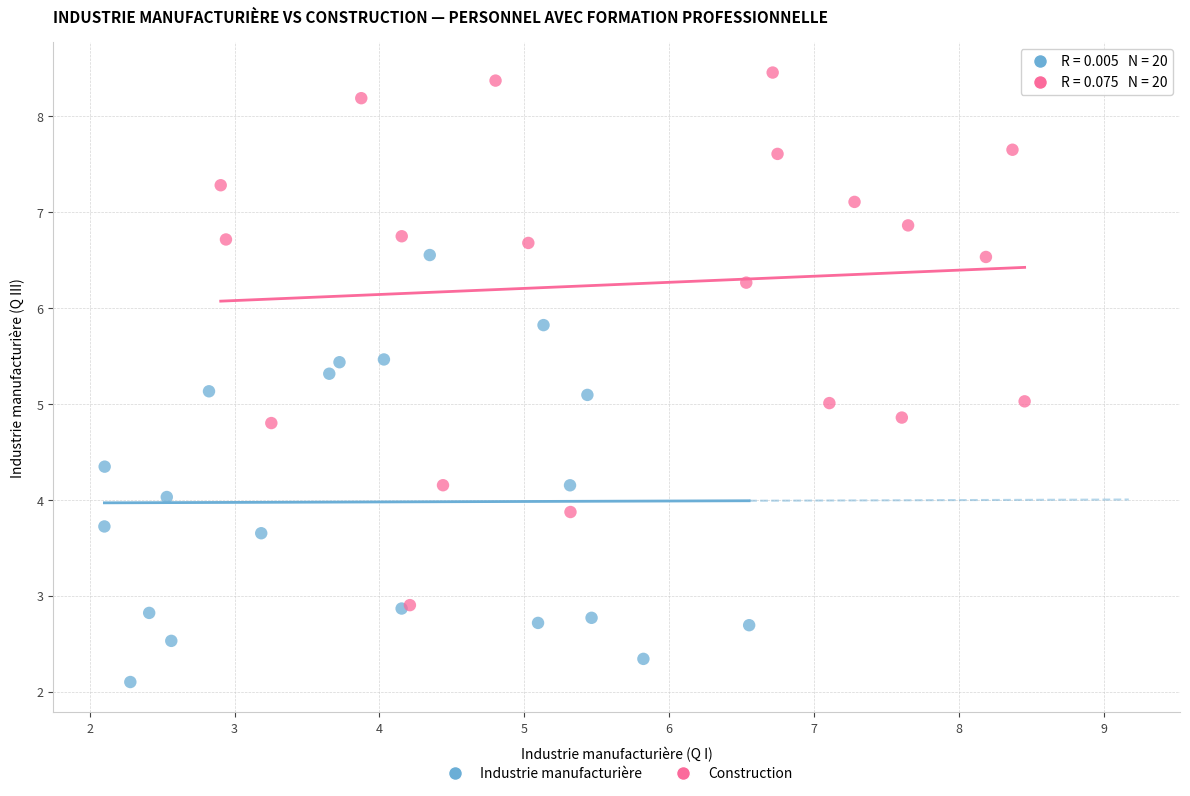

Which series contains the highest Y value?

Construction